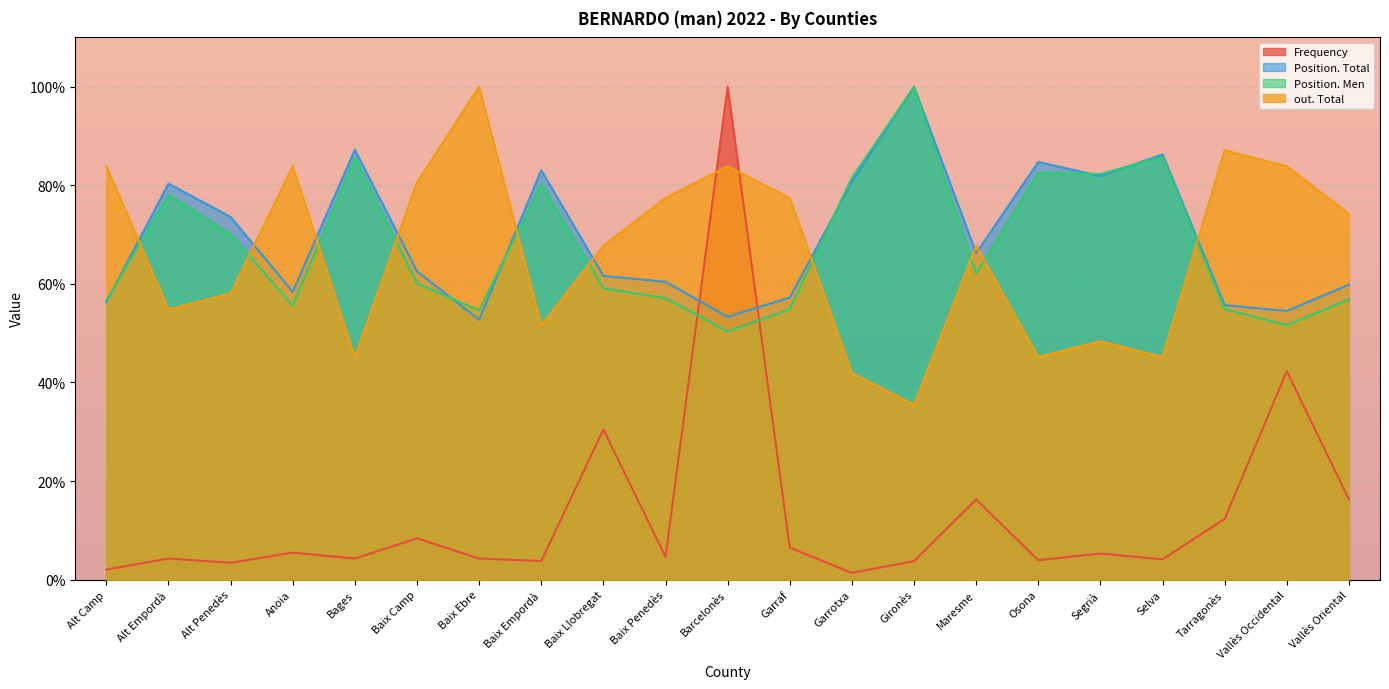

Does the chart display data point markers on the line(s)?

No